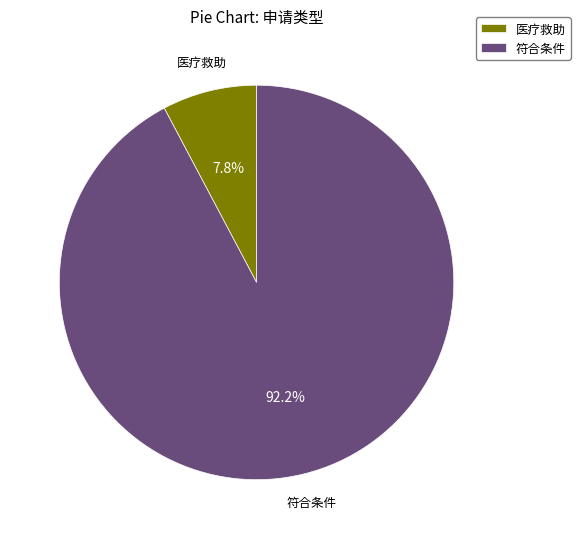

Combined, do 符合条件 and 医疗救助 account for over 50%?

Yes